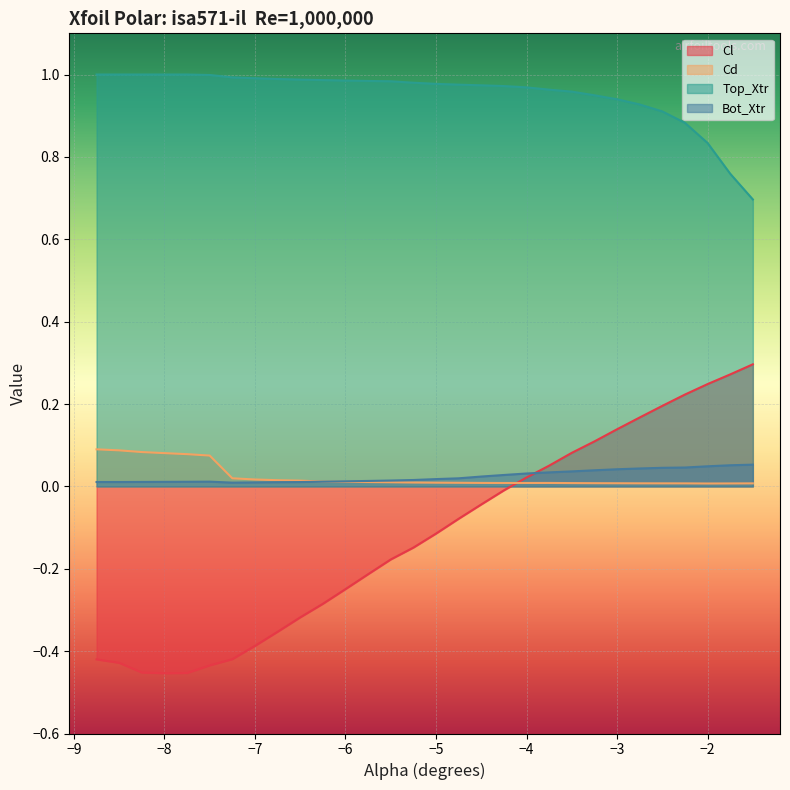

True or false: Bot_Xtr and Top_Xtr cross at least once.

False